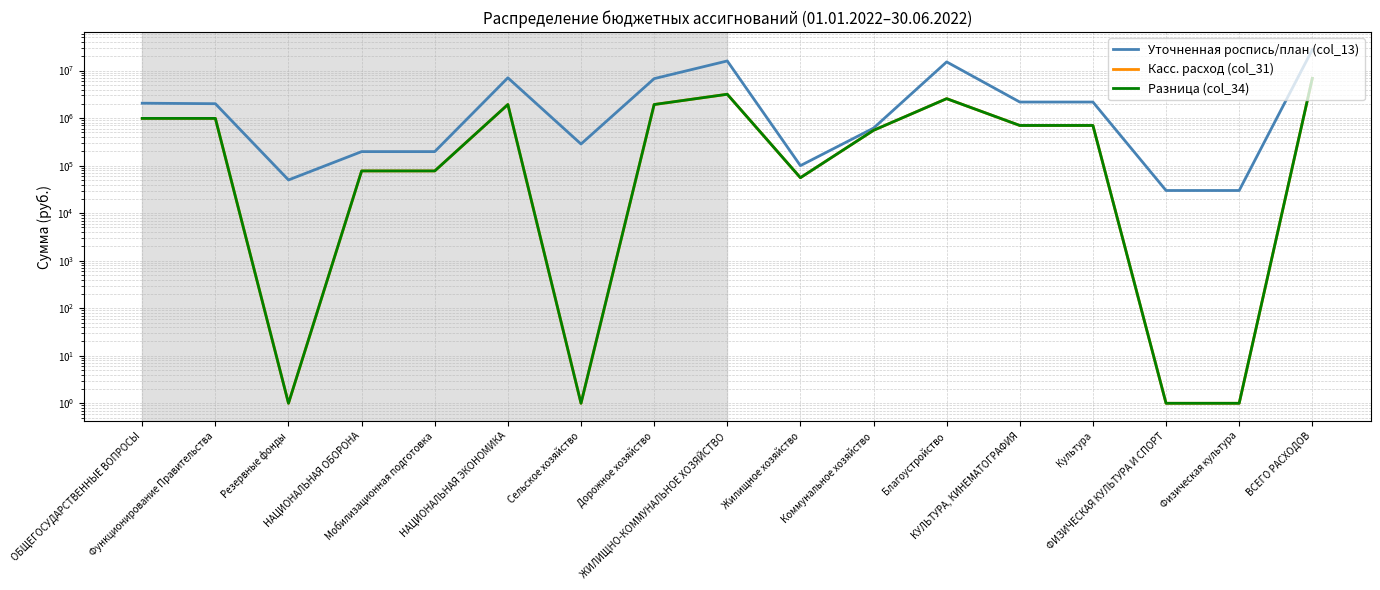

What is the difference between the second highest and second lowest values in the Касс. расход (col_31) series?

3178665.2